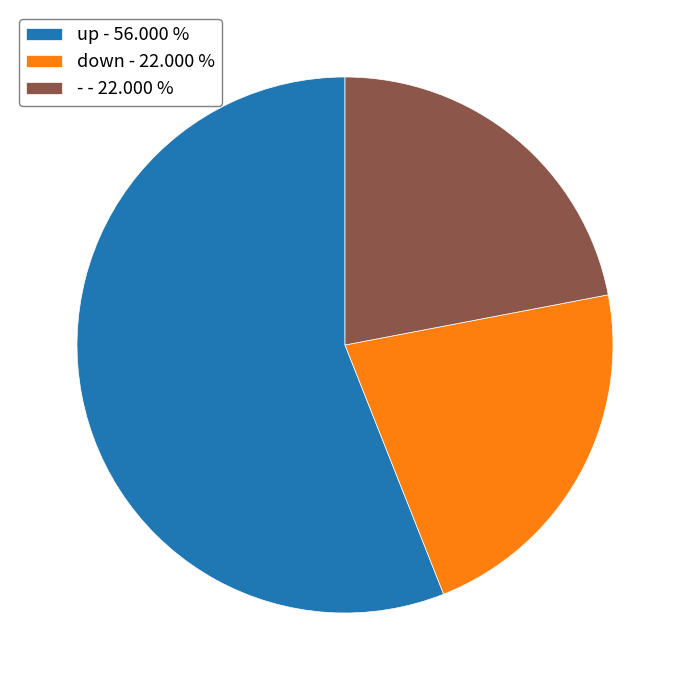

Does any single category account for the majority?

Yes